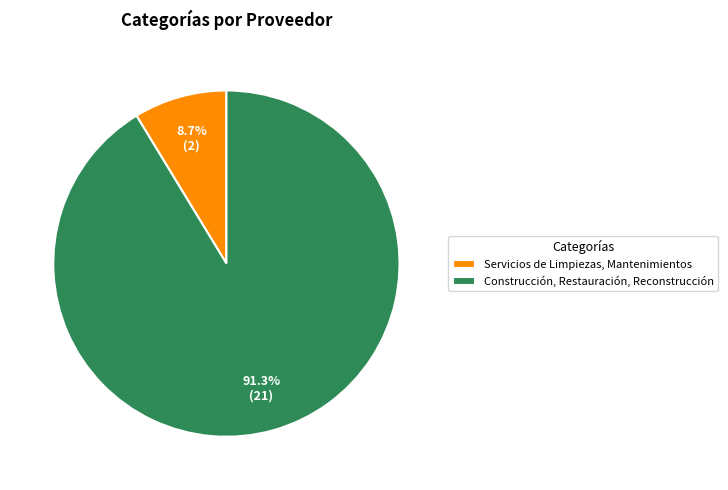

To the nearest percent, what portion does Construcción, Restauración, Reconstrucción represent?

91%